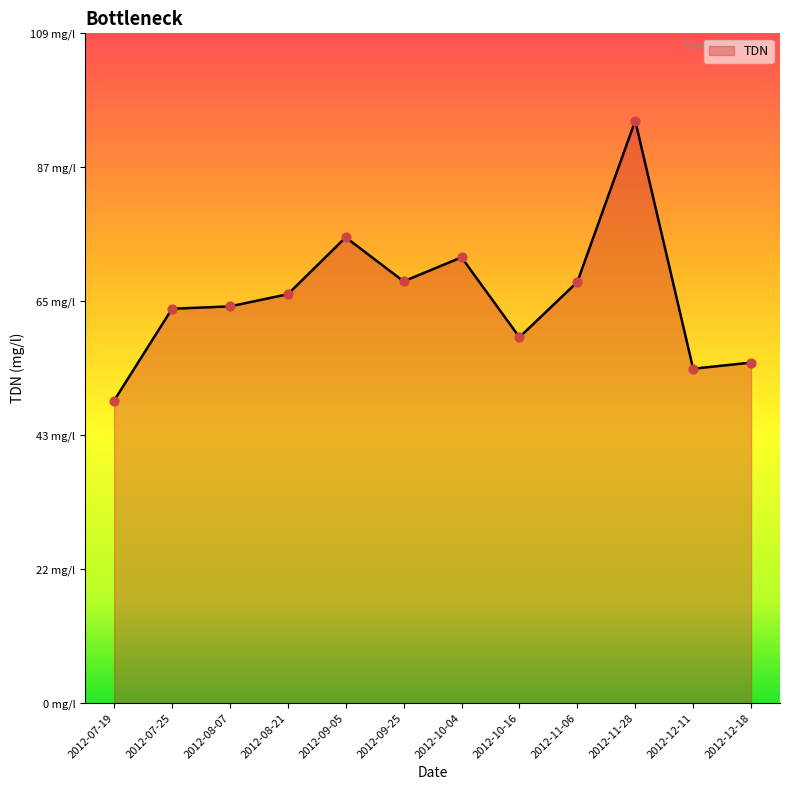

Is this an area chart (filled region under the line)?

Yes